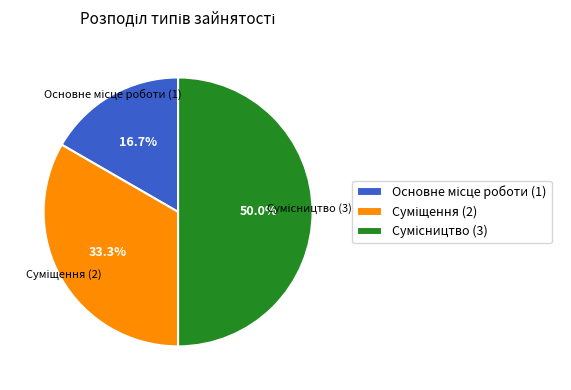

Count the number of slices in the pie.

3